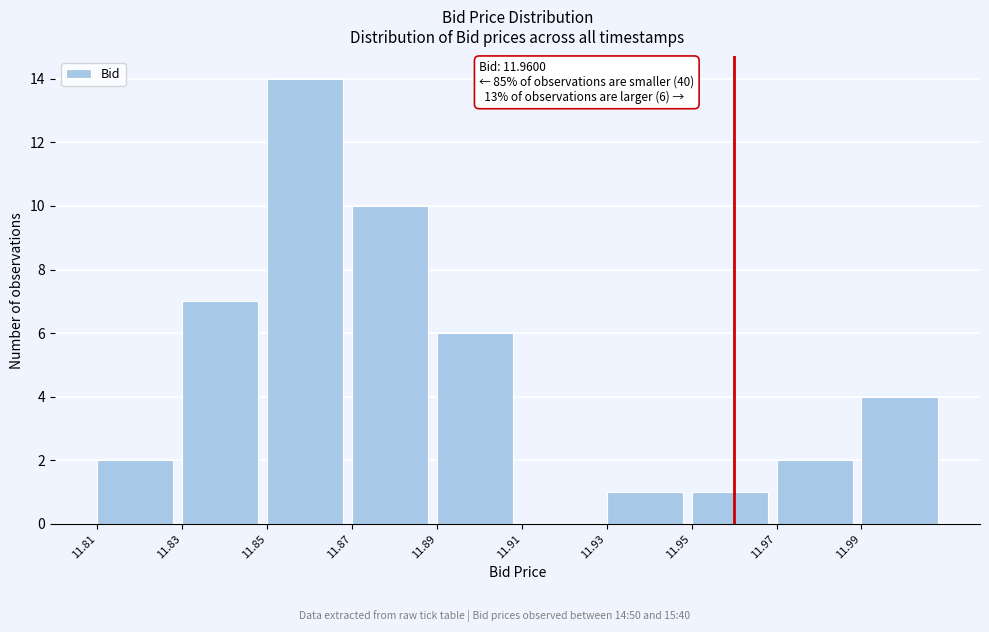

Over which range of the x-axis is the bar tallest?

11.85 to 11.87